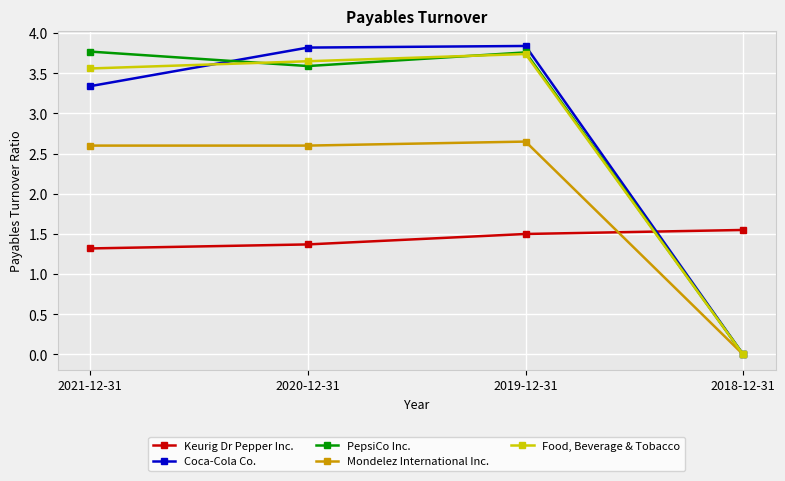

The value of Keurig Dr Pepper Inc. at 2020-12-31 is 0.4. True or false?

False